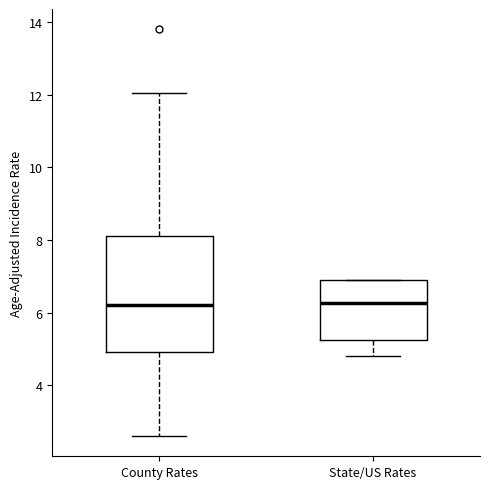

Where is the upper edge of the box for State/US Rates on the y-axis? The values are not printed on the chart, so give them approximately, as read against the axis.

6.8